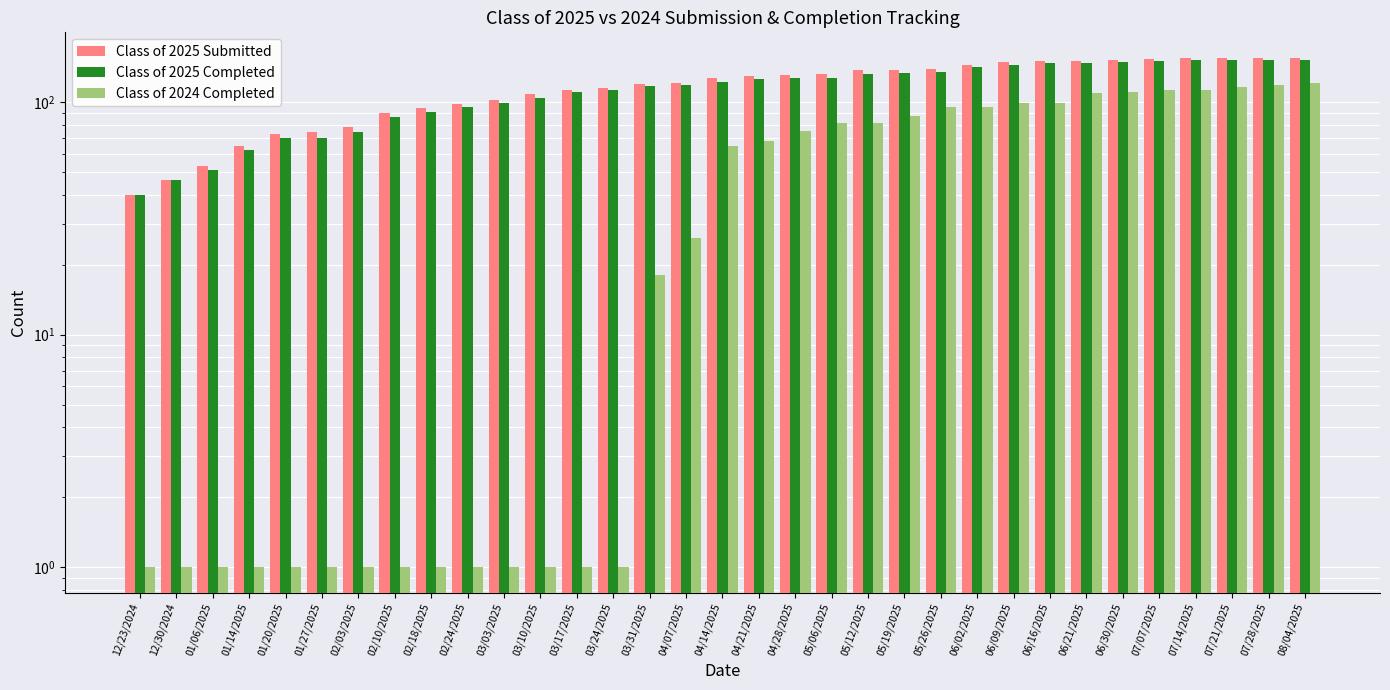

What is the sum of all Class of 2025 Completed values?

3733